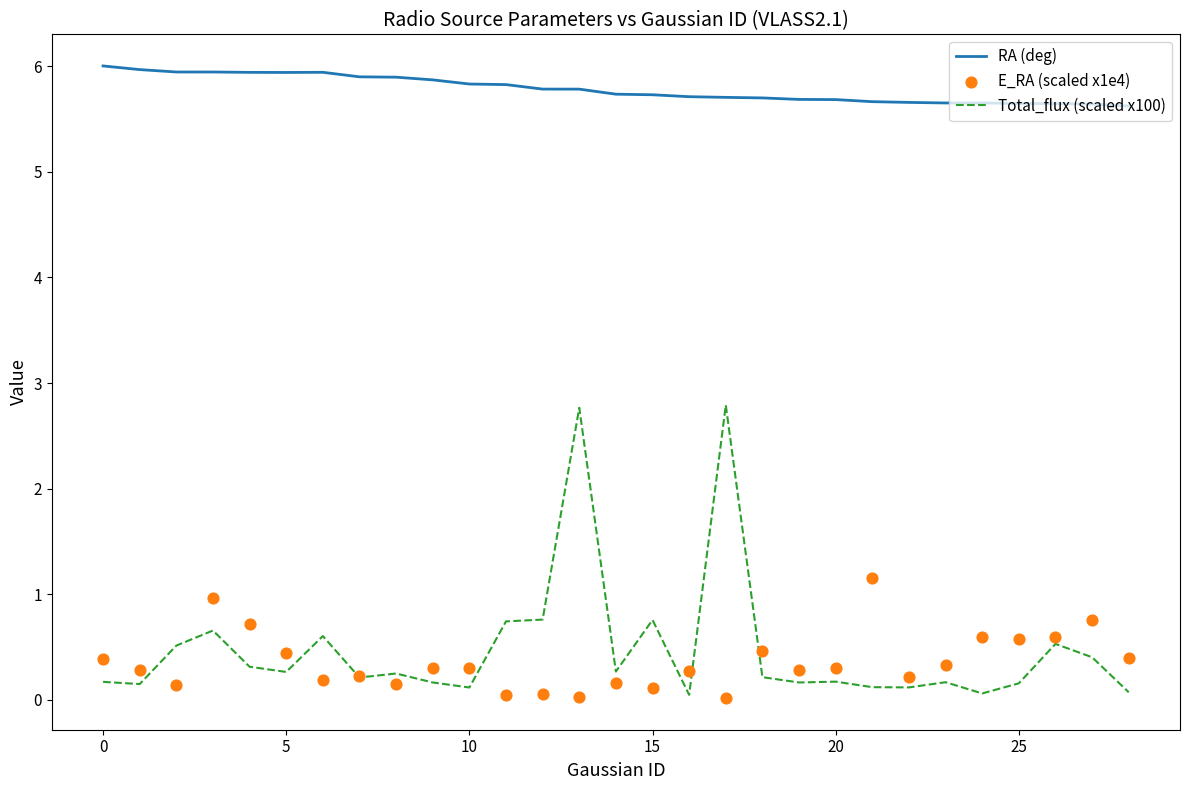

Which series reaches the minimum Y coordinate?

E_RA (scaled x1e4)